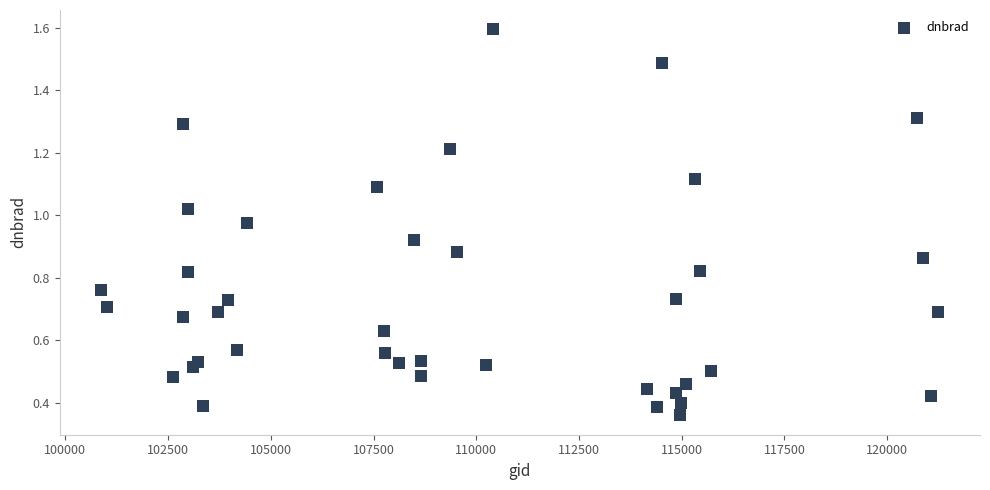

What is the range of Y values (max minus min)?

1.2